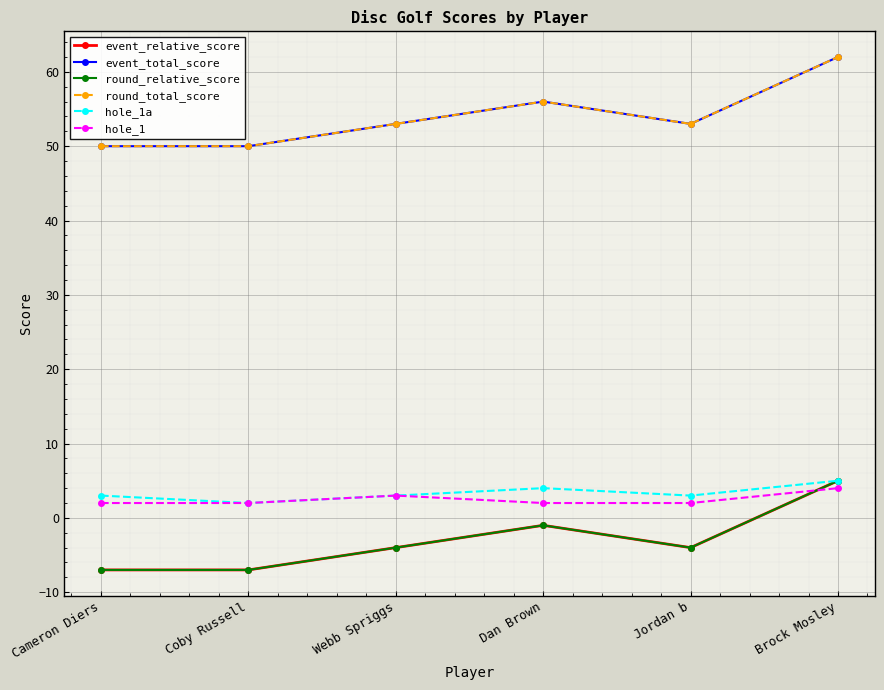

At Jordan b, list the series in order from smallest to largest.

event_relative_score, round_relative_score, hole_1, hole_1a, event_total_score, round_total_score